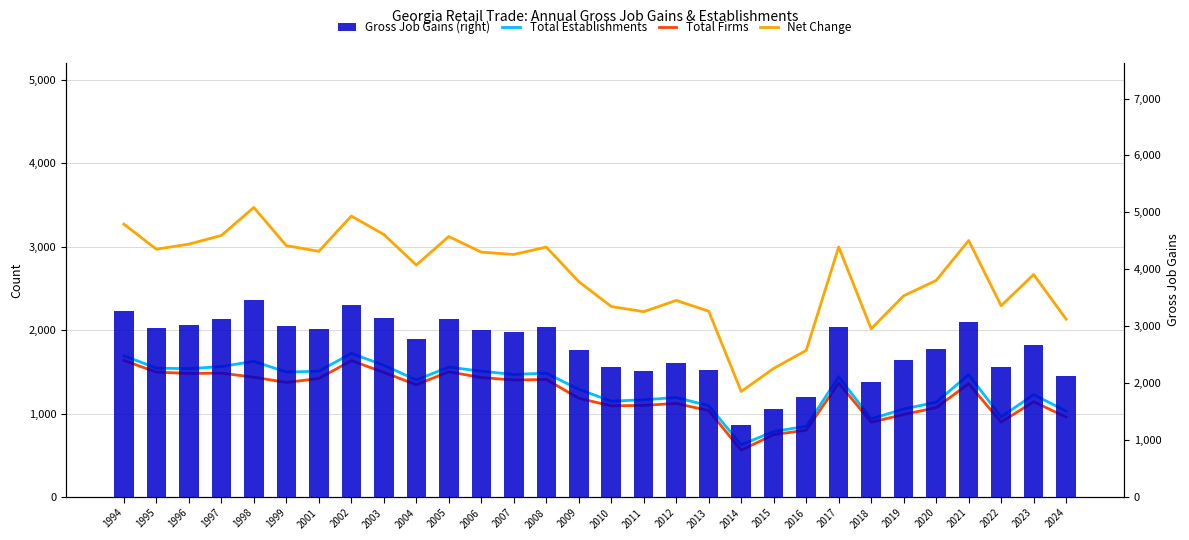

What is the difference between the Total Firms values at 2016 and 2012?

321